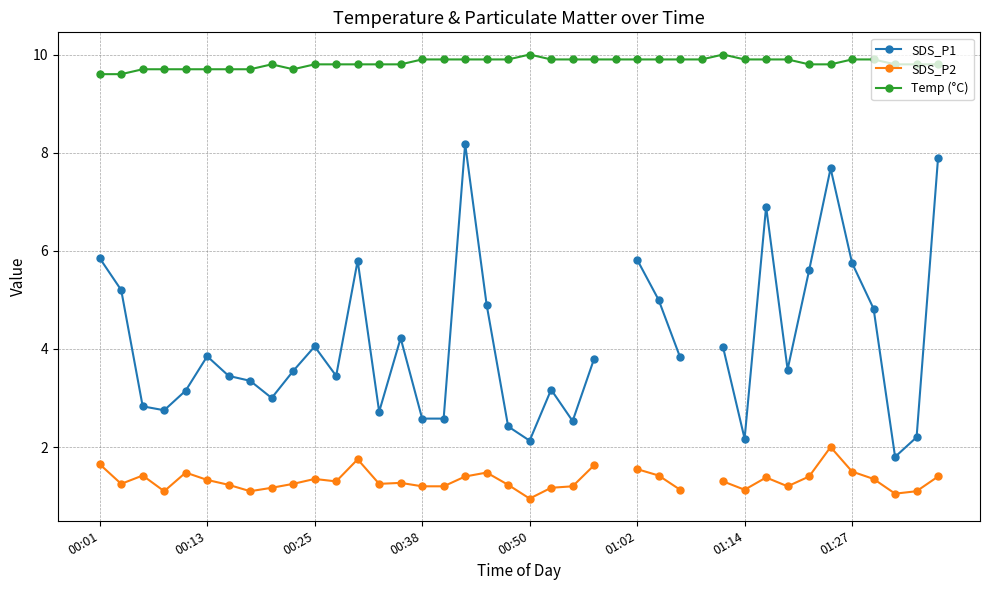

True or false: Temp (°C) has more than 0 interior local peaks.

True